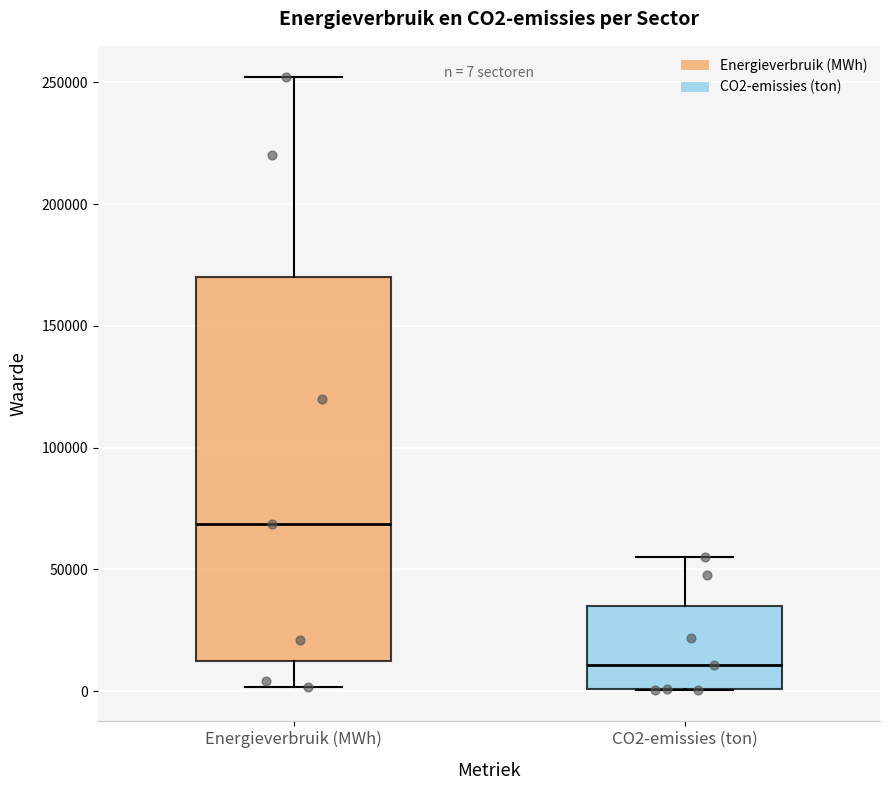

Which box's median line is the highest?

Energieverbruik (MWh)